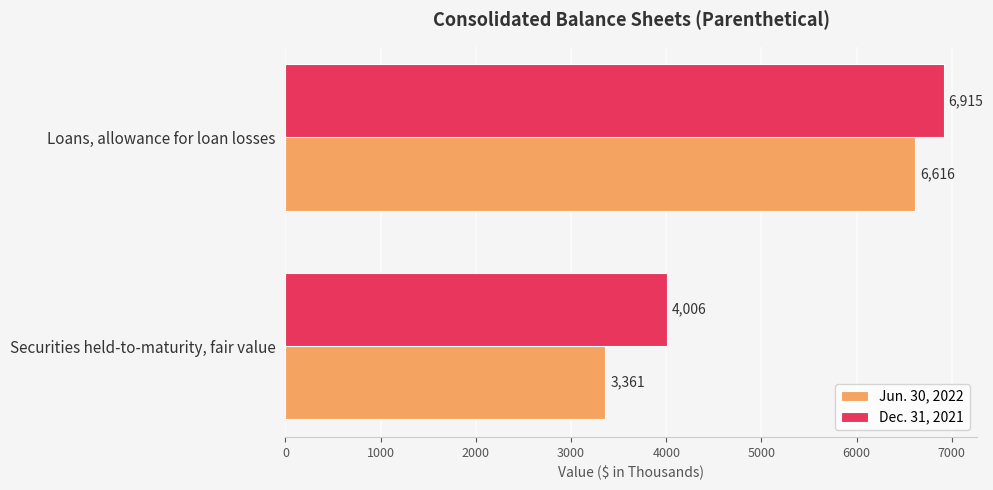

The Jun. 30, 2022 series shows 5197 at Securities held-to-maturity, fair value. True or false?

False